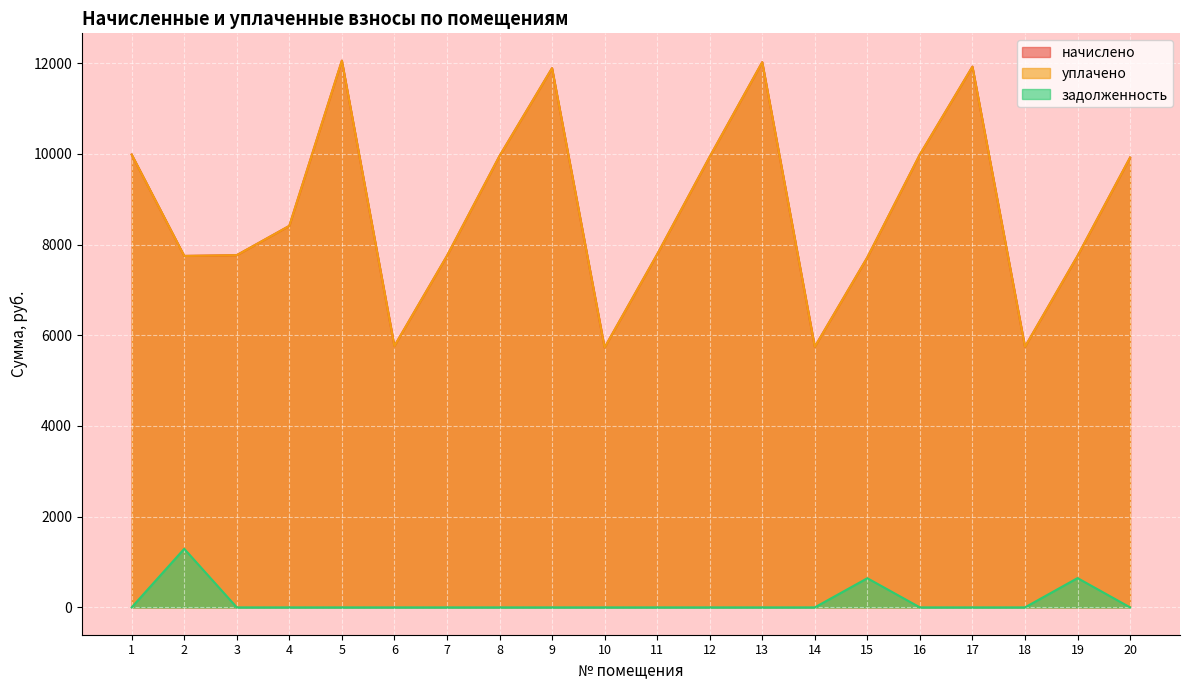

Where does the уплачено series first go above 8412?

1